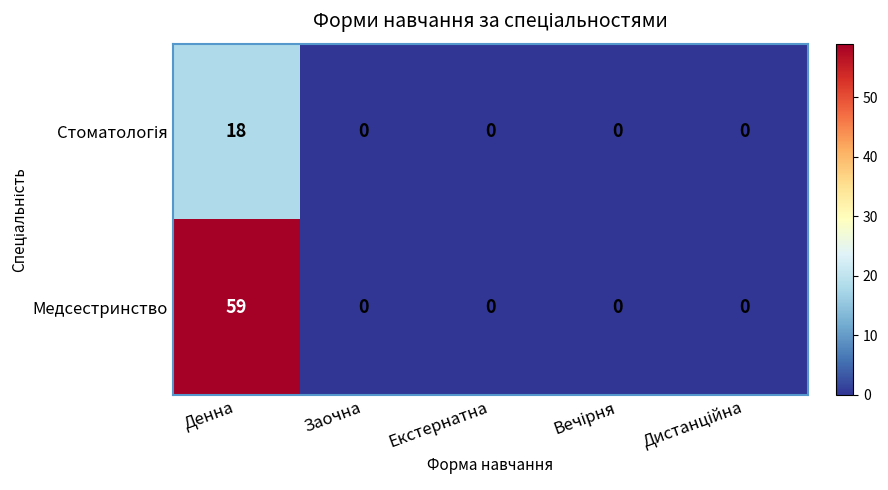

What is the maximum value shown in the chart?

59